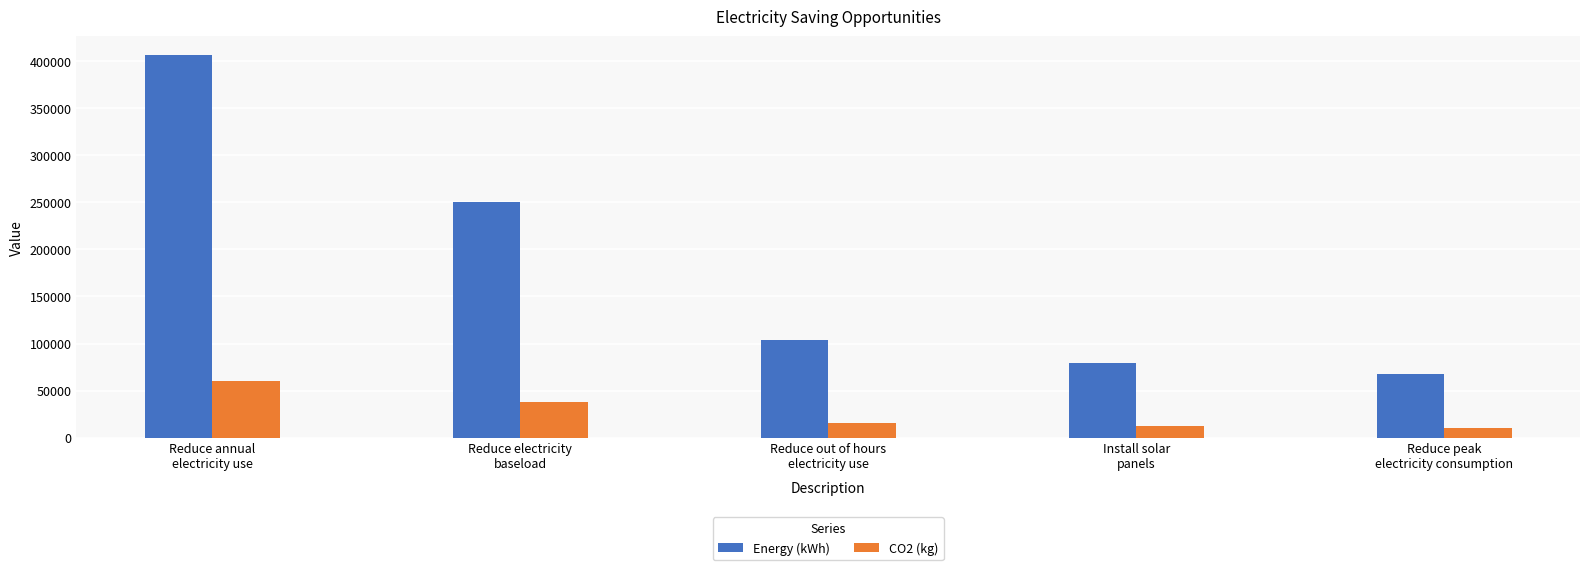

List the series in order of their overall mean, highest first.

Energy (kWh), CO2 (kg)